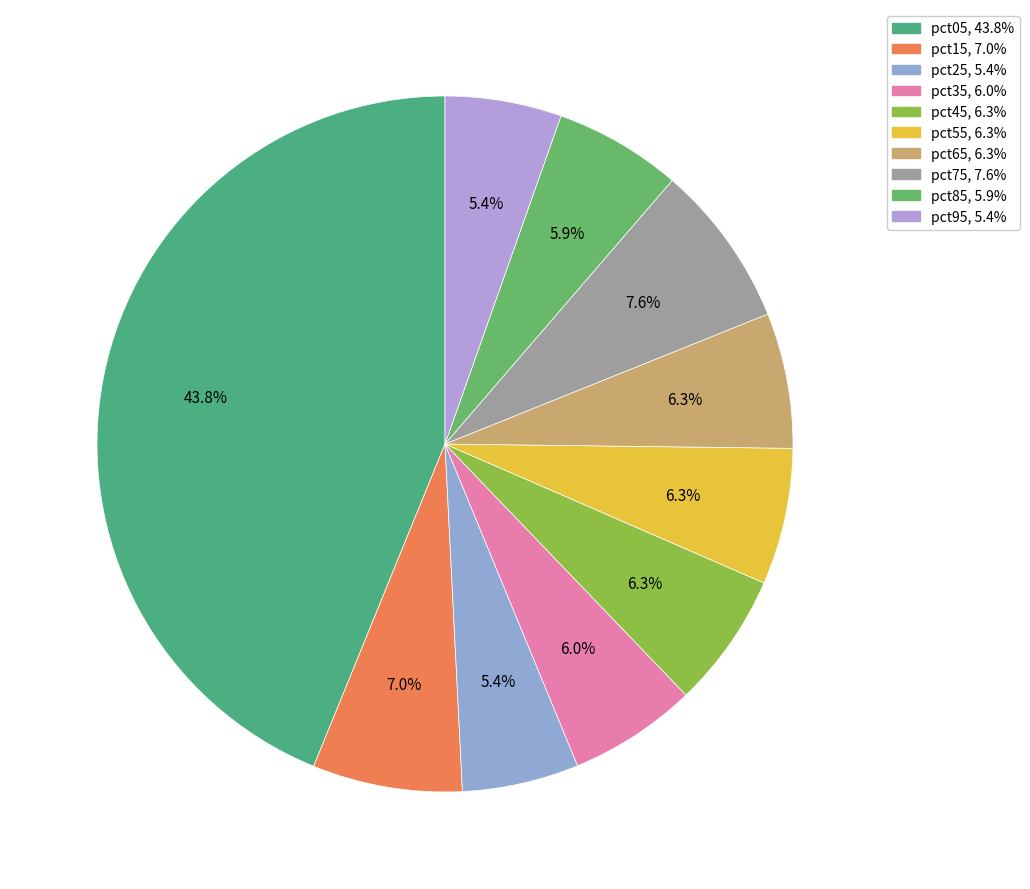

What percentage is the pct95 slice, to the nearest percent?

5%